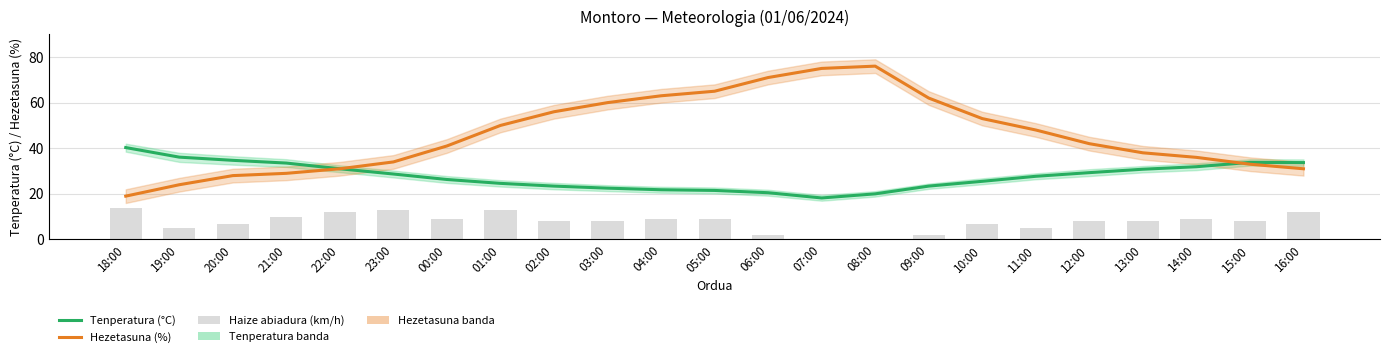

What is the value of the Haize abiadura (km/h) bar at the 22nd from the left?

8.0